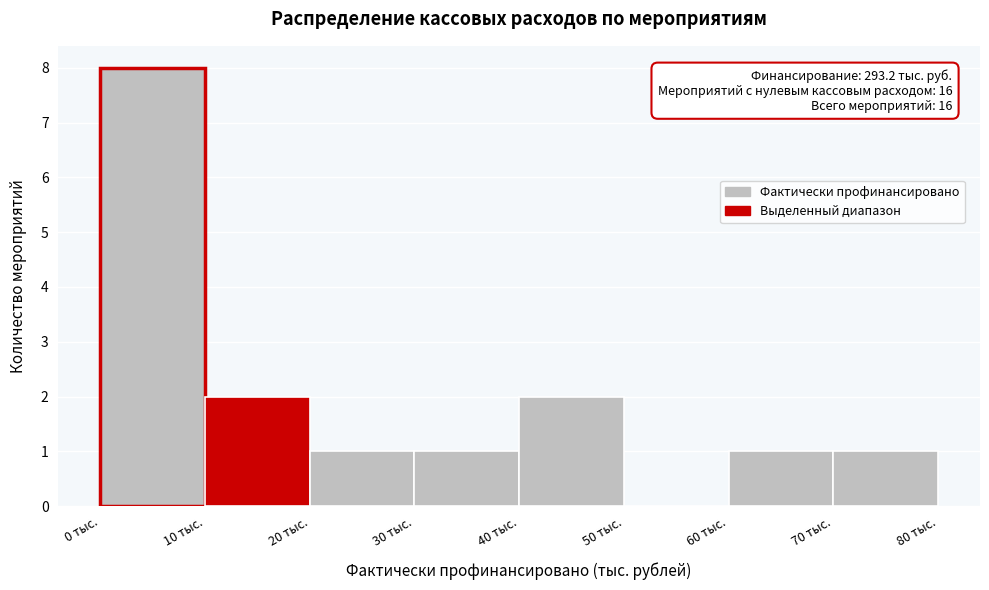

Over which range of the x-axis is the bar tallest?

0 to 10